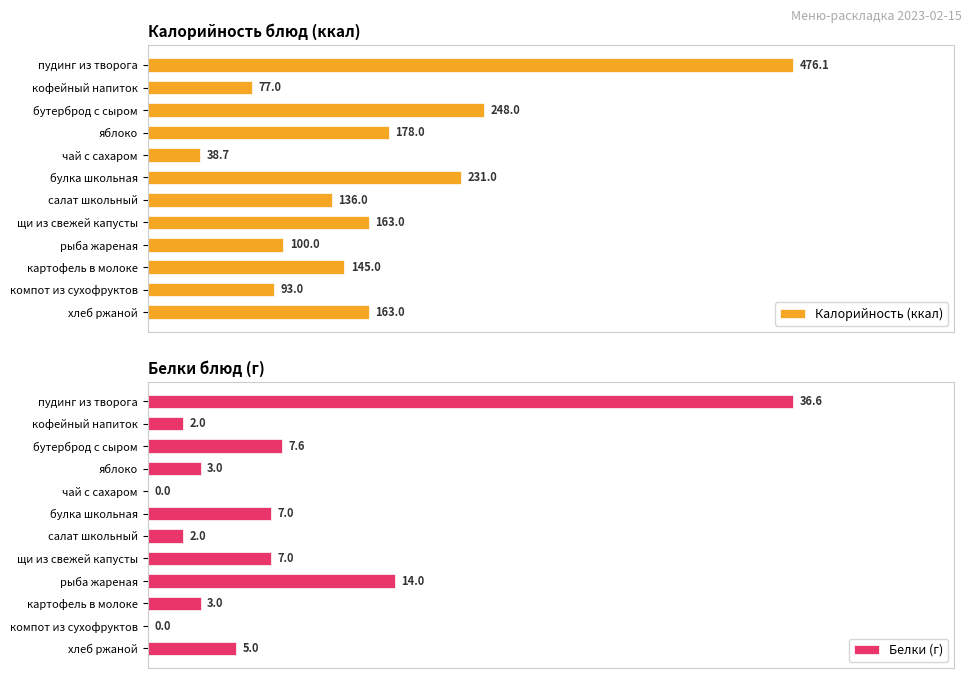

Reading right to left, transcribe all the data shown in this chart.

Калорийность (ккал): 163.0	93.0	145.0	100.0	163.0	136.0	231.0	38.7	178.0	248.0	77.0	476.1
Белки (г): 5.0	0.0	3.0	14.0	7.0	2.0	7.0	0.0	3.0	7.6	2.0	36.6